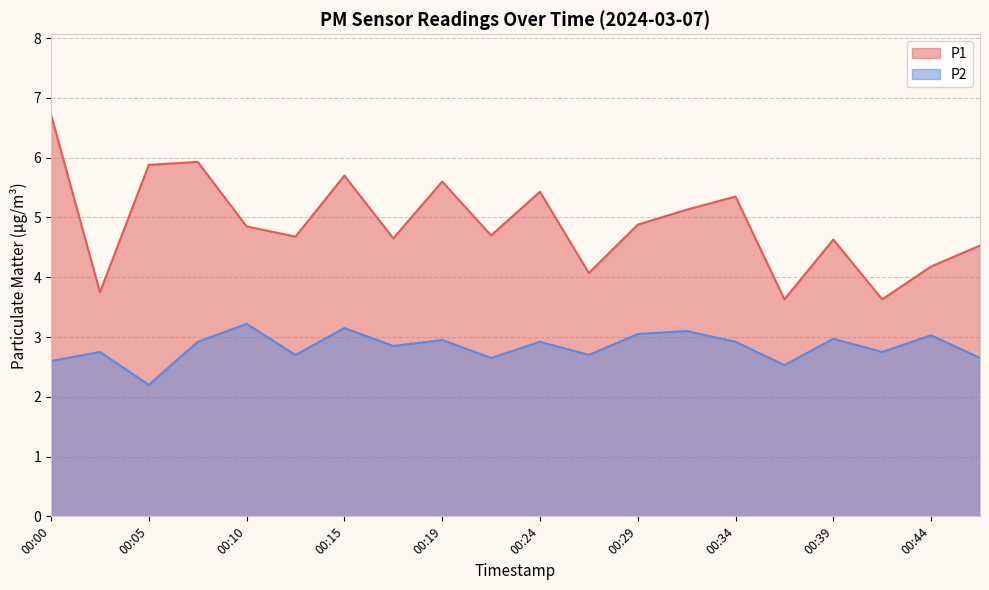

What is the average value of the P1 series?

4.9